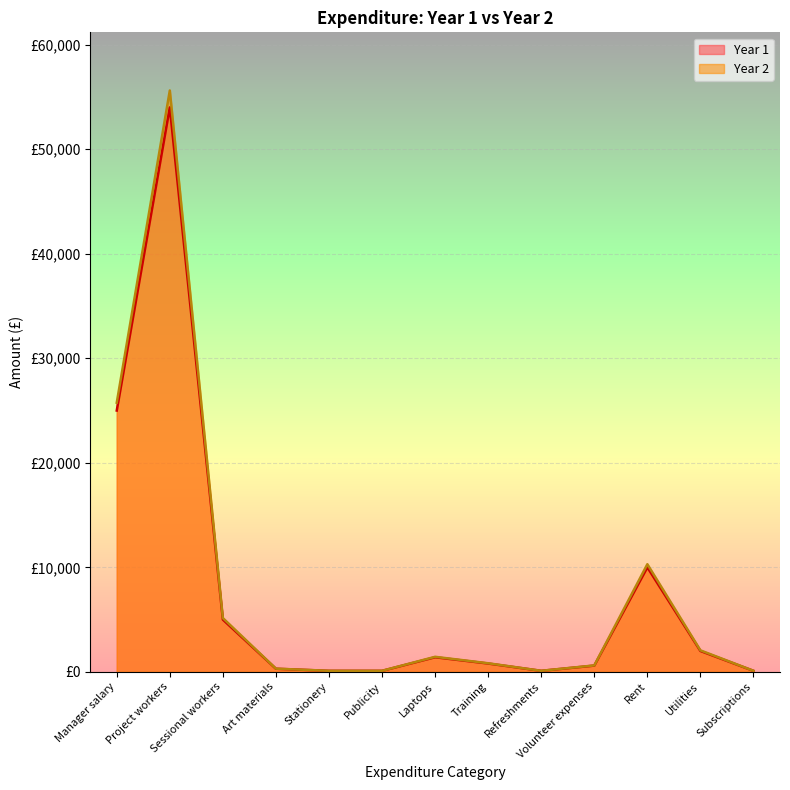

What is the sum of all Year 2 values?

102485